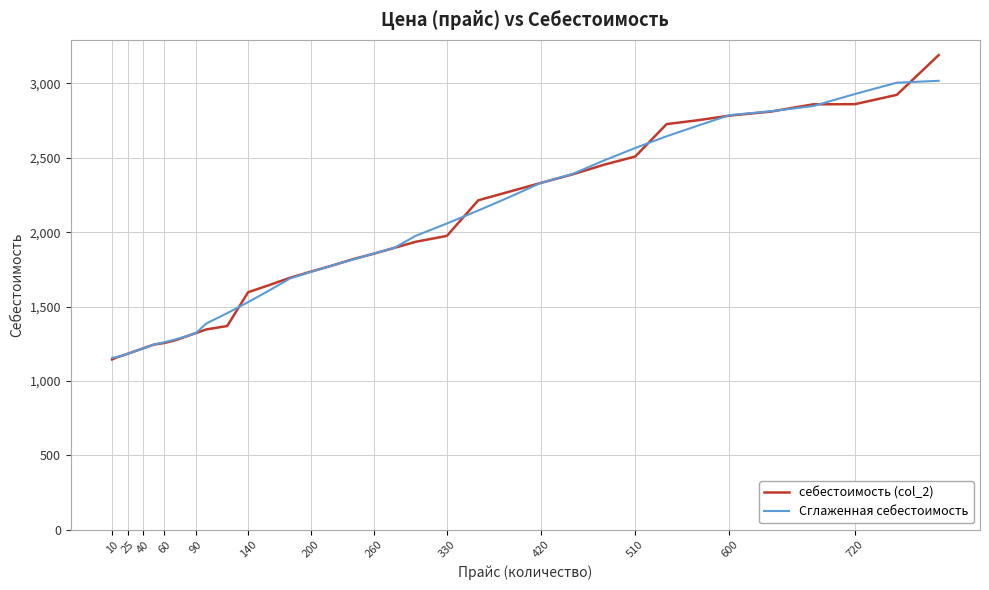

Which series has the widest spread of values?

себестоимость (col_2)